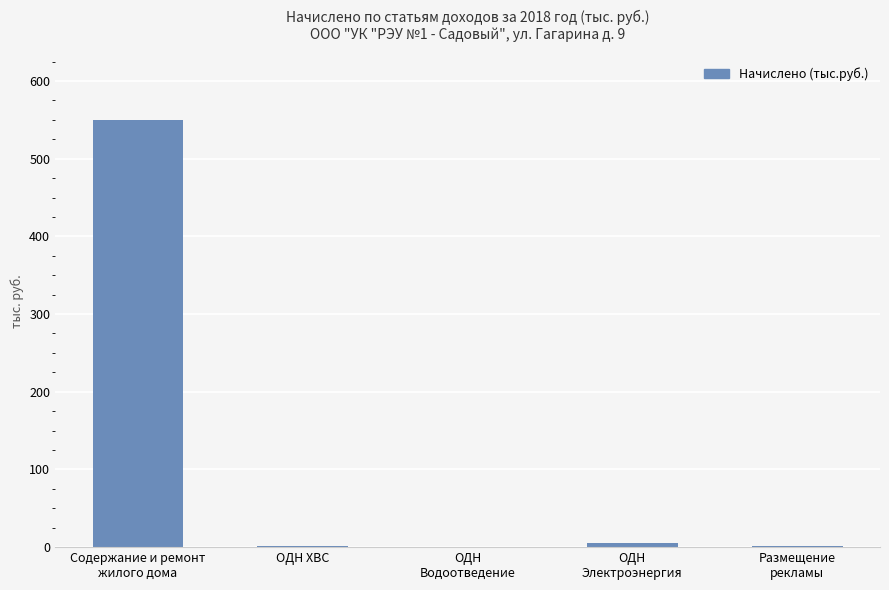

How many values exceed 1?

4